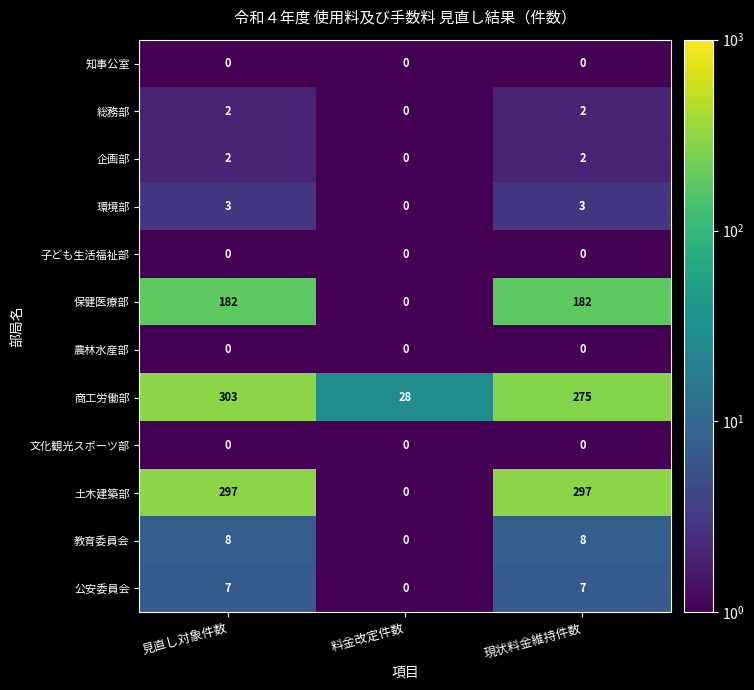

Which series has the largest range (max minus min)?

土木建築部